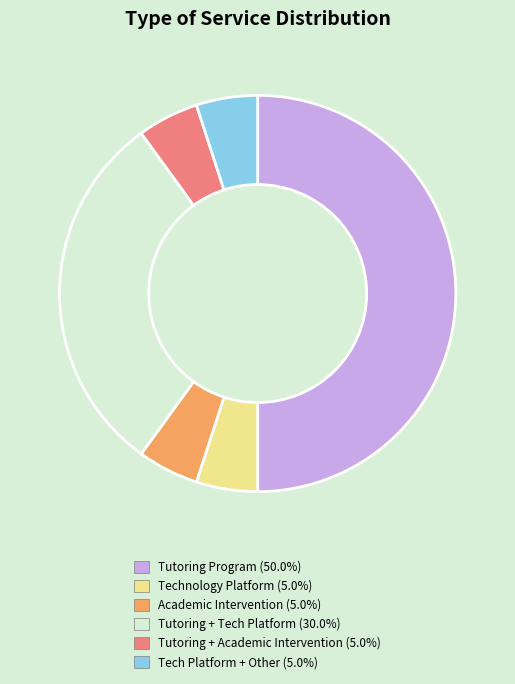

Which slice is the smallest?

Technology Platform